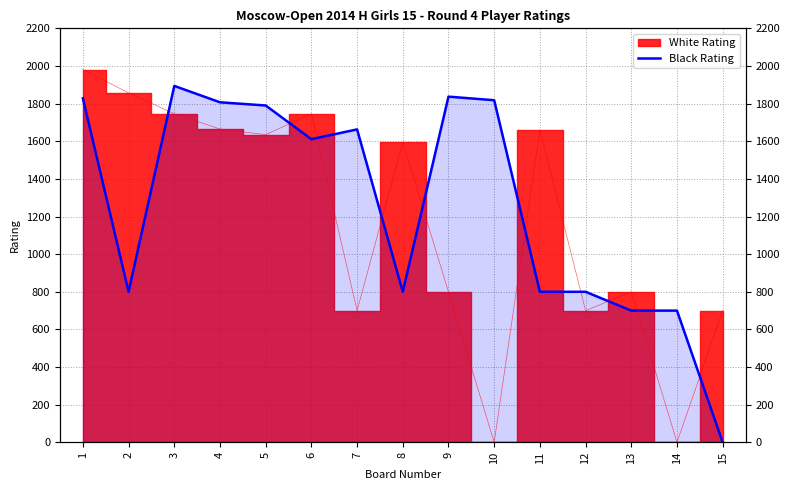

Reading right to left, what are all the values shown in this chart?

15=0	14=700	13=700	12=800	11=800	10=1818	9=1837	8=800	7=1663	6=1611	5=1790	4=1807	3=1894	2=800	1=1828